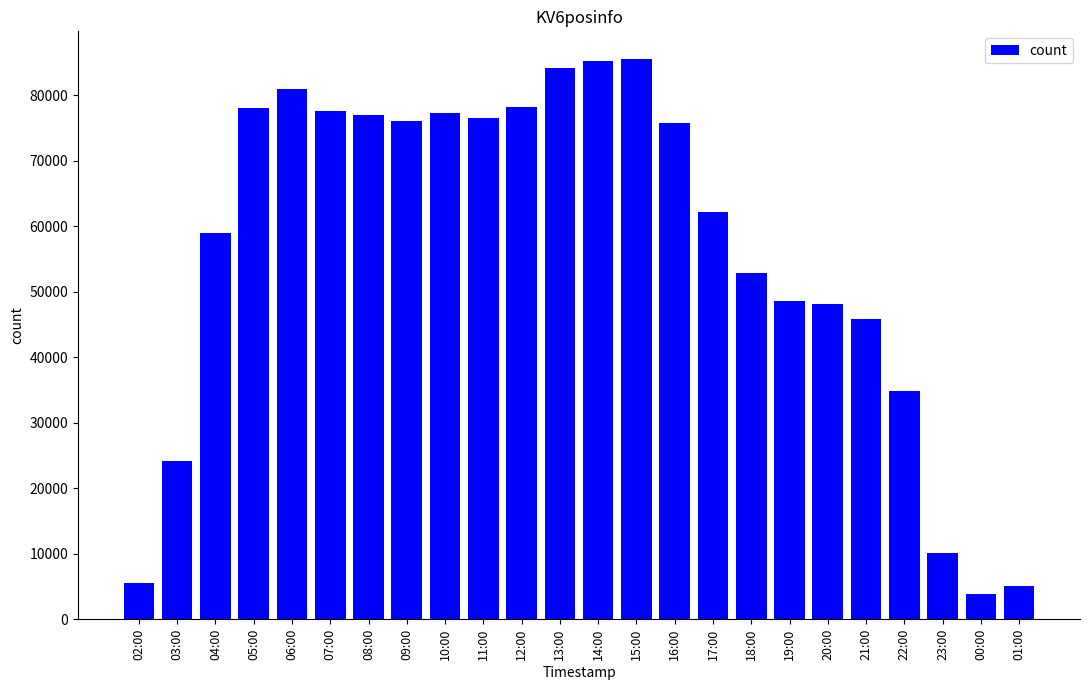

Where does the data first go above 75790?

05:00